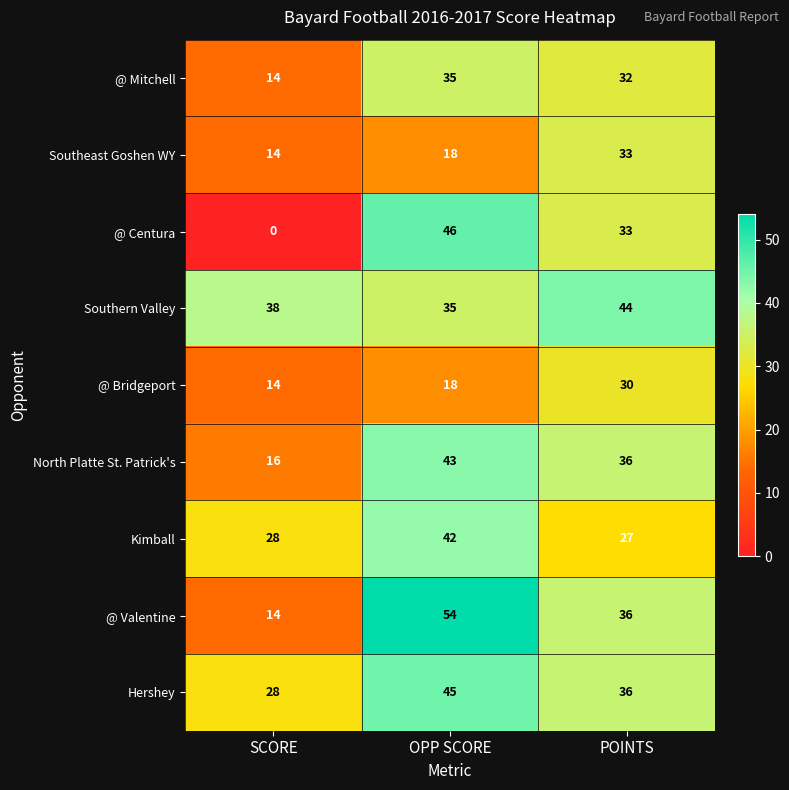

Reading left to right, what are all the values shown in this chart?

@ Mitchell: 14	35	32
Southeast Goshen WY: 14	18	33
@ Centura: 0	46	33
Southern Valley: 38	35	44
@ Bridgeport: 14	18	30
North Platte St. Patrick's: 16	43	36
Kimball: 28	42	27
@ Valentine: 14	54	36
Hershey: 28	45	36